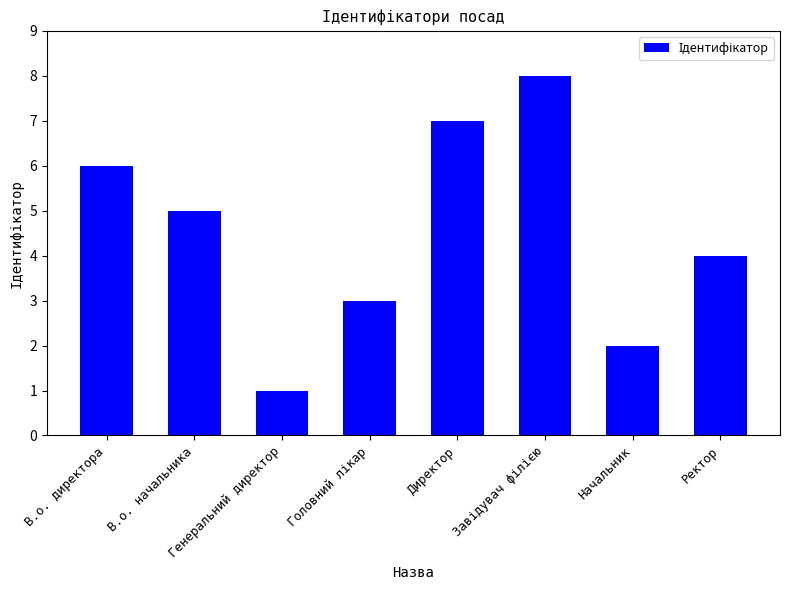

At which category does the chart reach its minimum across all series?

Генеральний директор